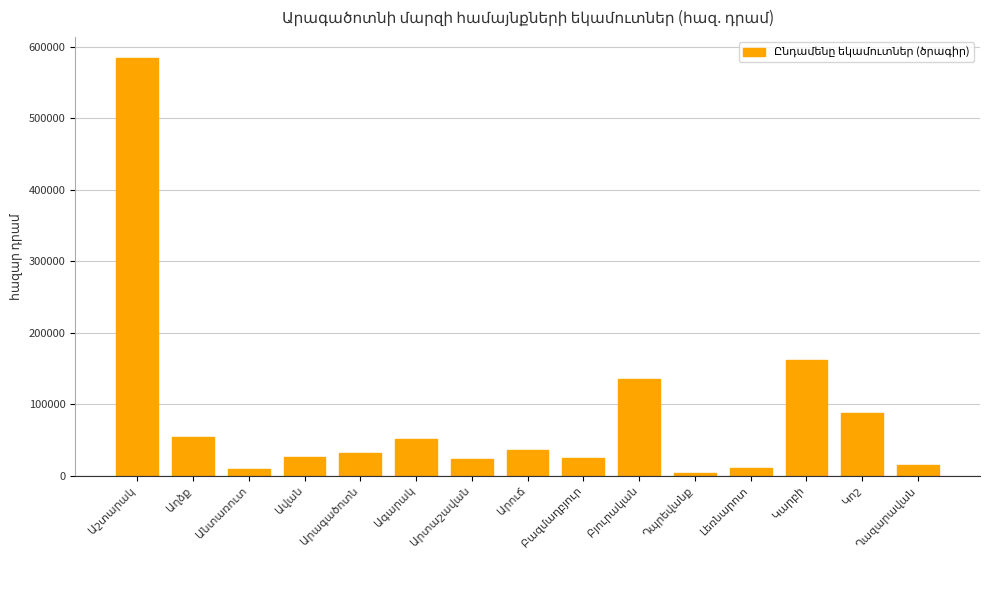

How many distinct data groups are displayed?

1